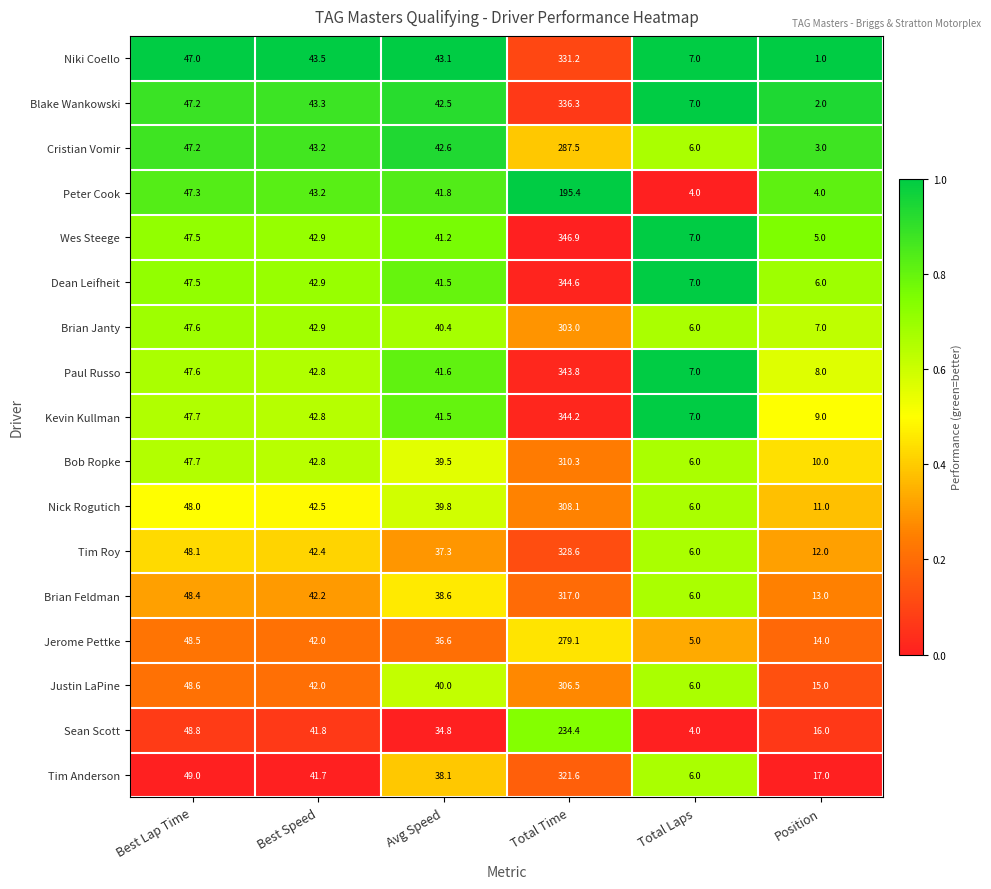

True or false: Sean Scott has a value of 69.2 at Best Lap Time.

False